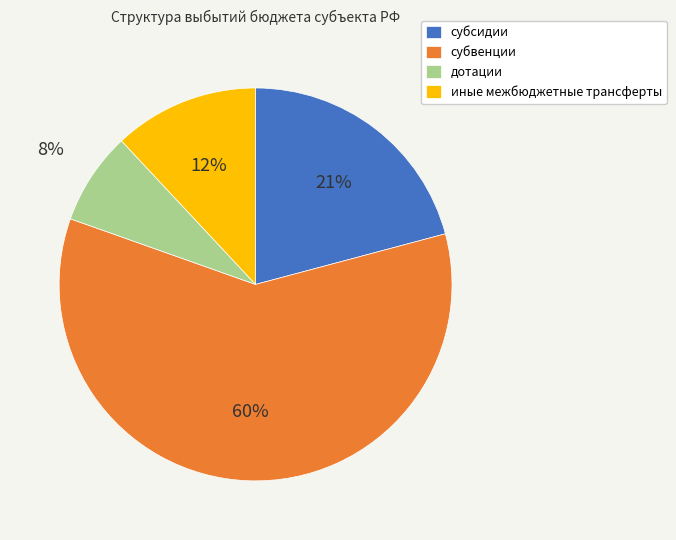

To the nearest percent, what portion does субсидии represent?

21%